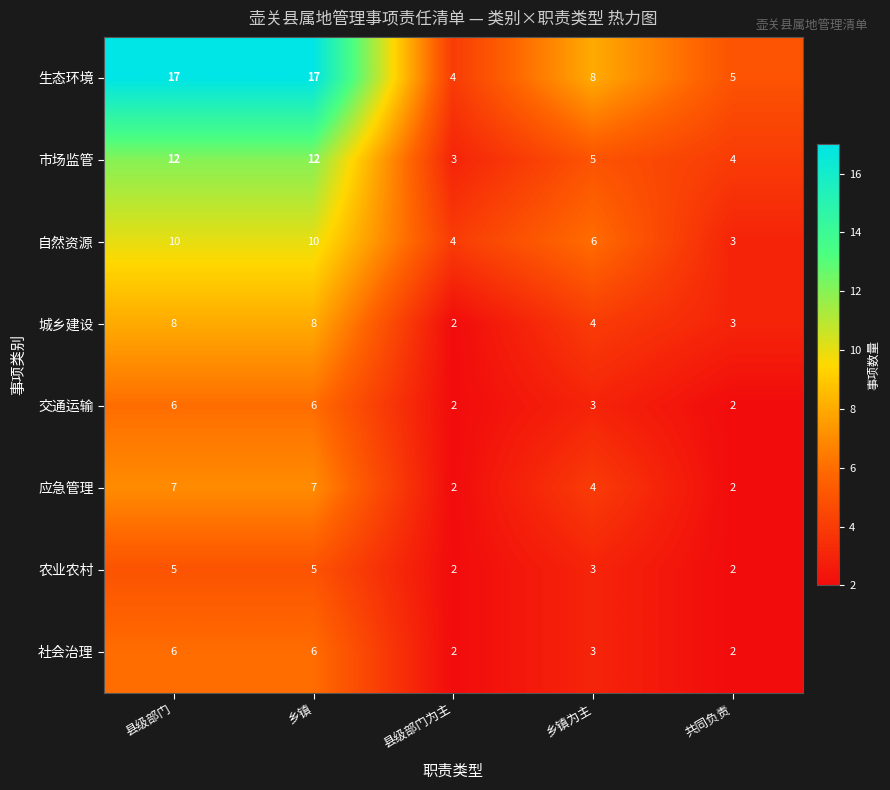

What is the greatest value displayed?

17